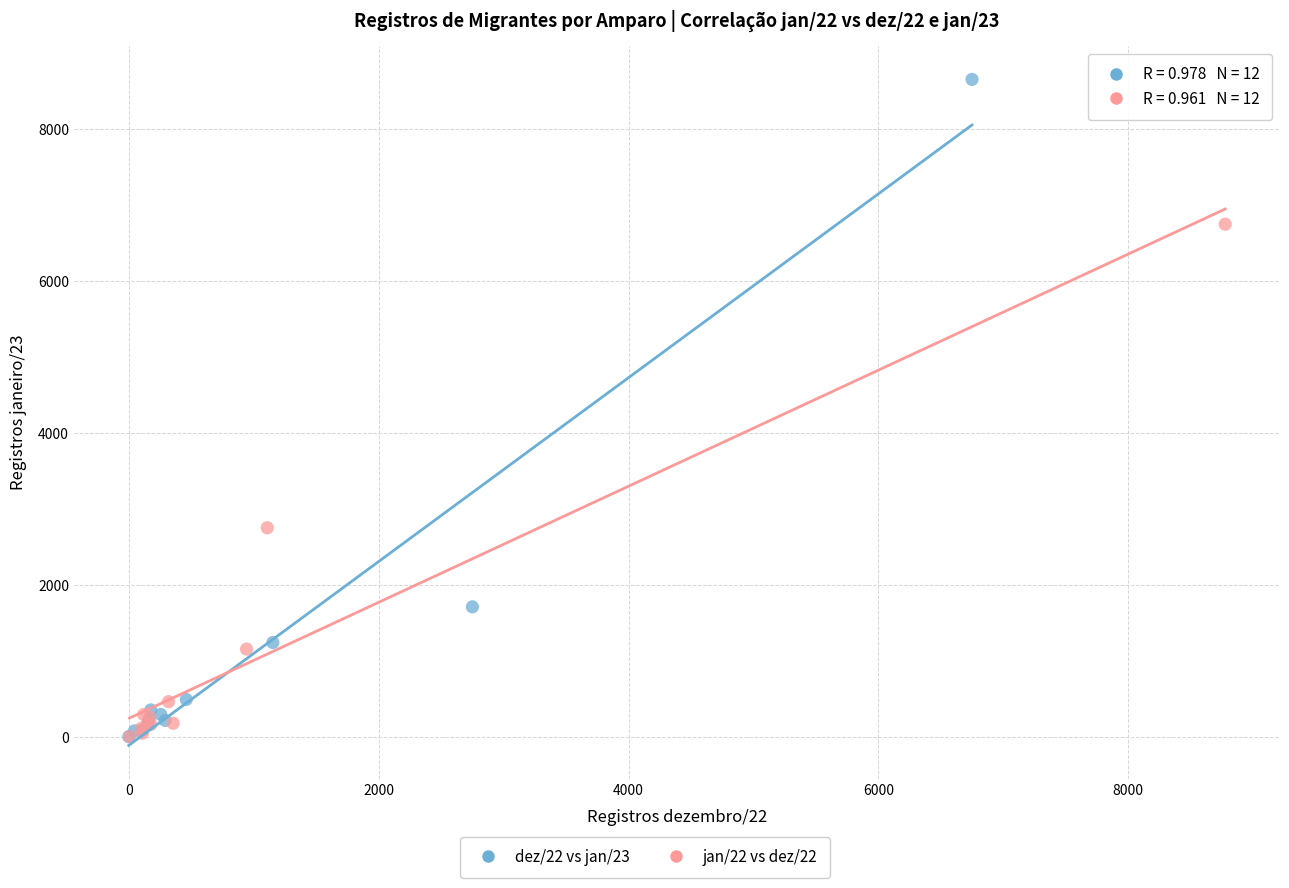

Which series reaches the maximum Y coordinate?

dez/22 vs jan/23